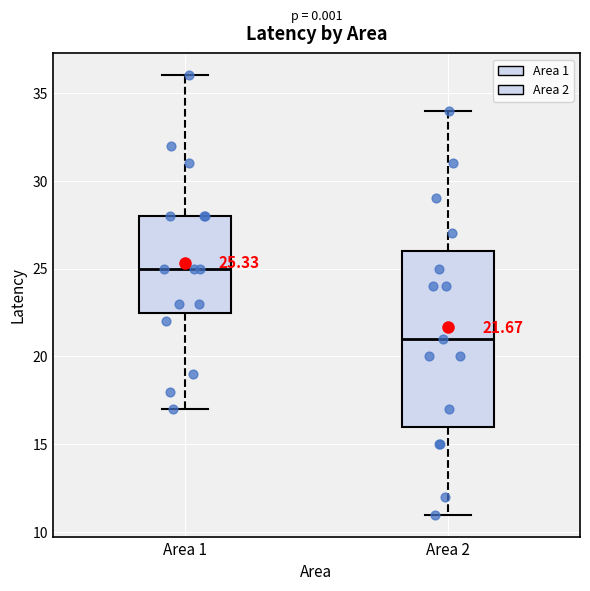

Comparing the boxes themselves (not the whiskers), which one is the tallest?

Area 2